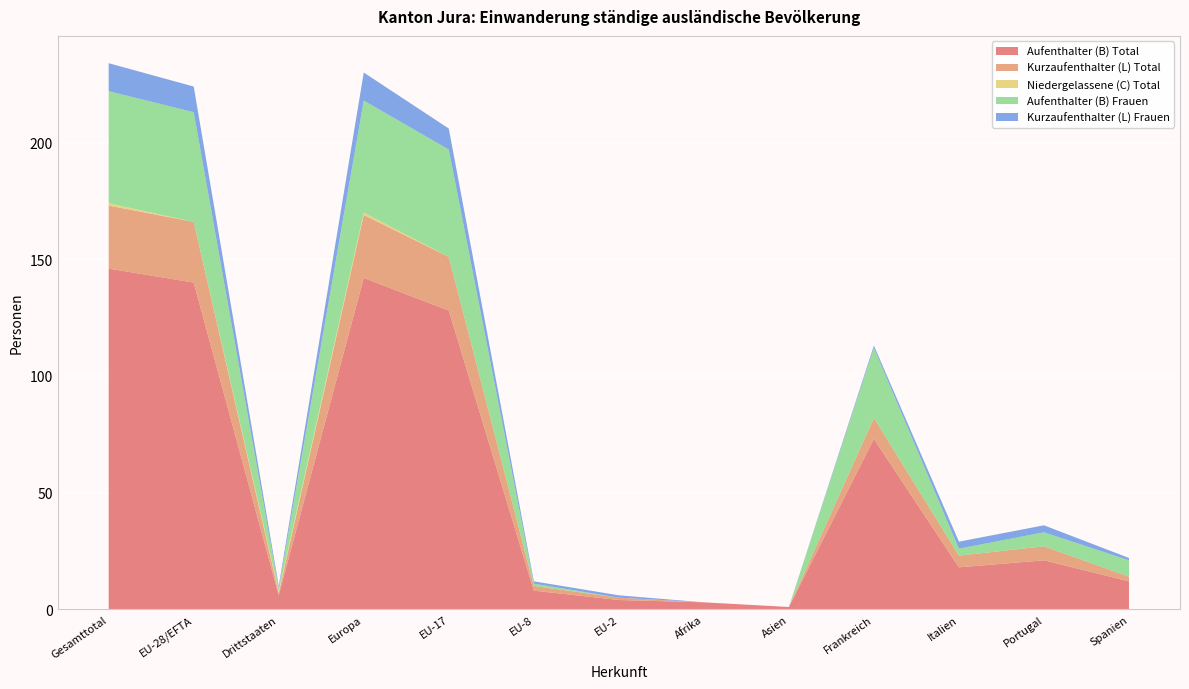

Reading left to right, transcribe all the data shown in this chart.

Aufenthalter (B) Total: Gesamttotal=146	EU-28/EFTA=140	Drittstaaten=6	Europa=142	EU-17=128	EU-8=8	EU-2=4	Afrika=3	Asien=1	Frankreich=73	Italien=18	Portugal=21	Spanien=12
Kurzaufenthalter (L) Total: Gesamttotal=27	EU-28/EFTA=26	Drittstaaten=1	Europa=27	EU-17=23	EU-8=2	EU-2=1	Afrika=0	Asien=0	Frankreich=9	Italien=5	Portugal=6	Spanien=2
Niedergelassene (C) Total: Gesamttotal=1	EU-28/EFTA=0	Drittstaaten=1	Europa=1	EU-17=0	EU-8=0	EU-2=0	Afrika=0	Asien=0	Frankreich=0	Italien=0	Portugal=0	Spanien=0
Aufenthalter (B) Frauen: Gesamttotal=48	EU-28/EFTA=47	Drittstaaten=1	Europa=48	EU-17=46	EU-8=1	EU-2=0	Afrika=0	Asien=0	Frankreich=30	Italien=3	Portugal=6	Spanien=7
Kurzaufenthalter (L) Frauen: Gesamttotal=12	EU-28/EFTA=11	Drittstaaten=1	Europa=12	EU-17=9	EU-8=1	EU-2=1	Afrika=0	Asien=0	Frankreich=1	Italien=3	Portugal=3	Spanien=1